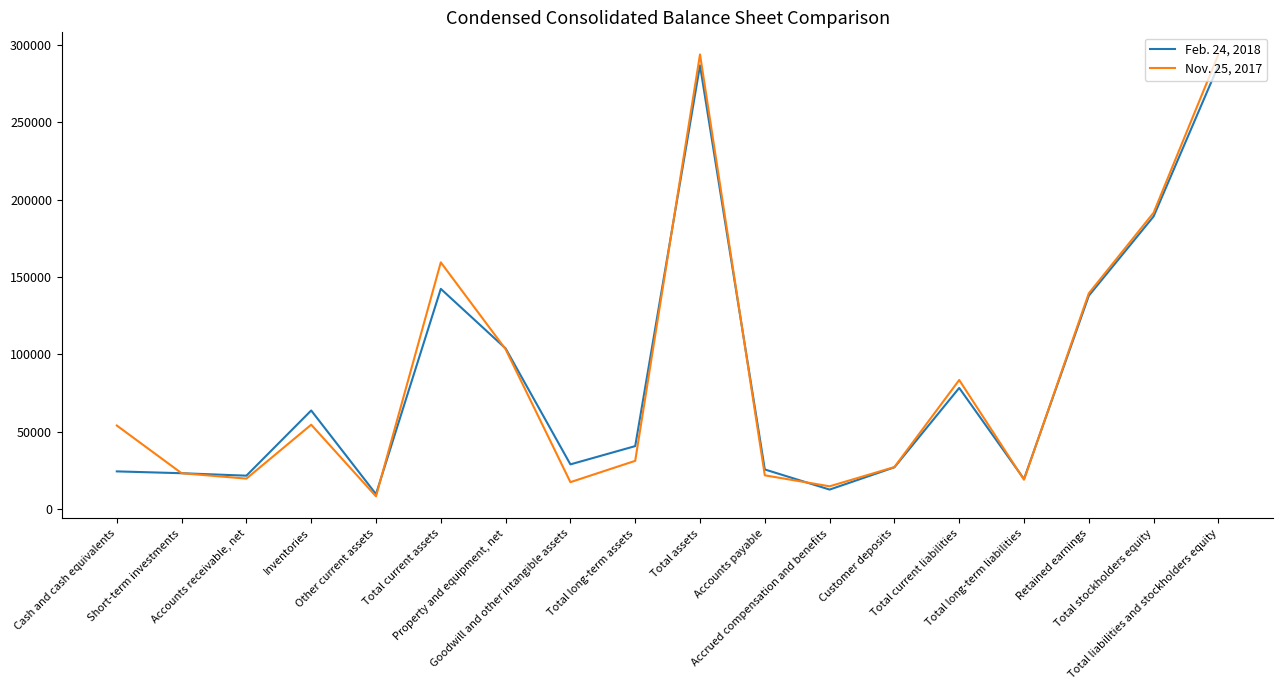

What is the sum of all Feb. 24, 2018 values?

1520631